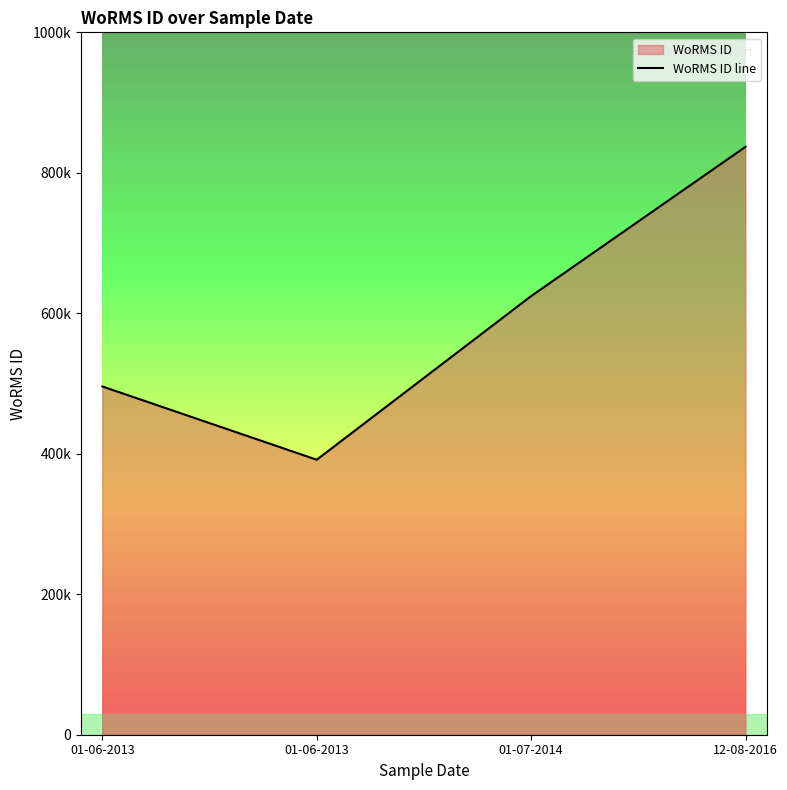

What is the smallest value displayed?

391509